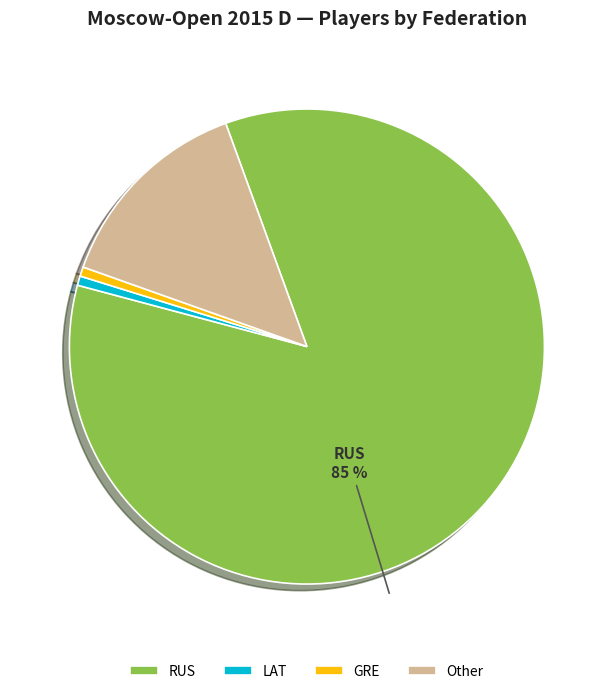

To the nearest percent, what is the average slice percentage?

25%